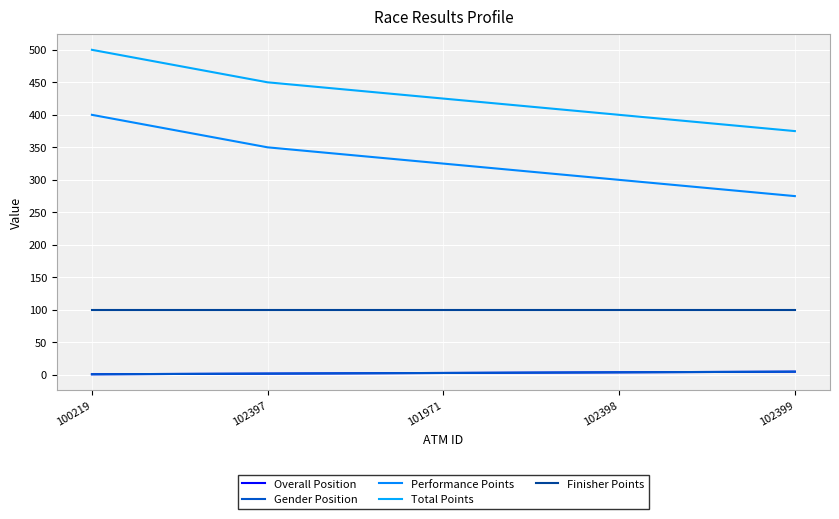

Is this an area chart (filled region under the line)?

No